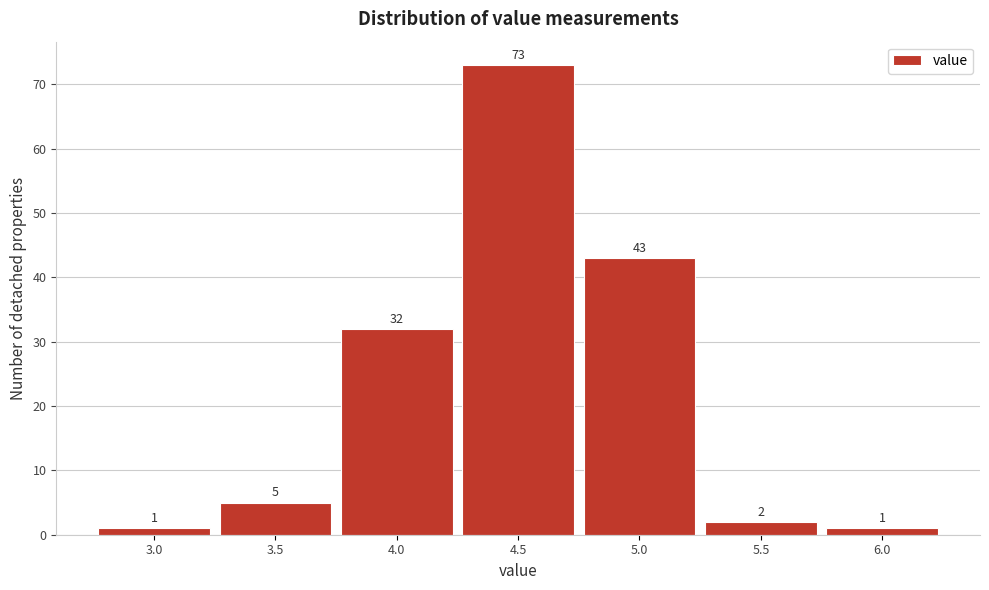

Reading left to right, what are all the values shown in this chart?

3.0=1	3.5=5	4.0=32	4.5=73	5.0=43	5.5=2	6.0=1